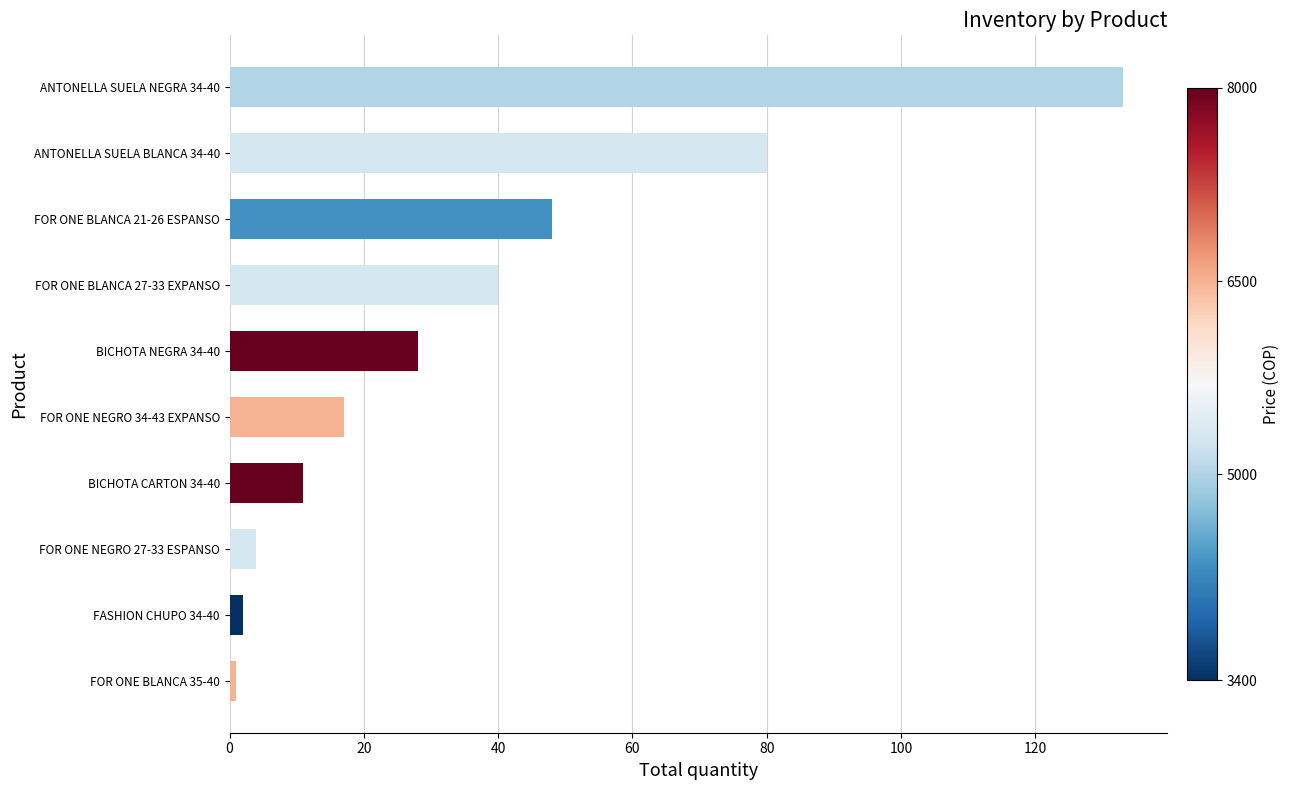

Does the chart contain stacked bars?

No